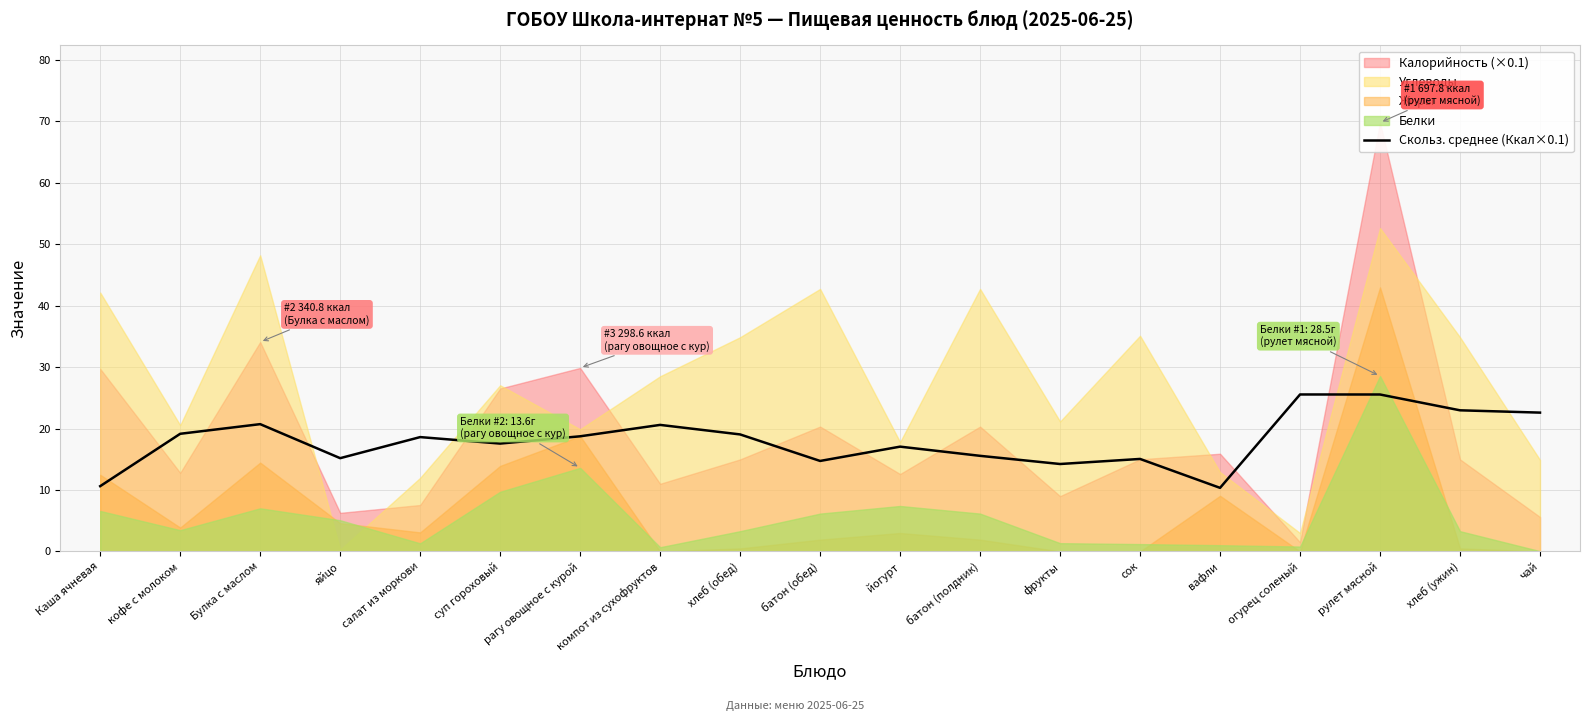

What position from the left is хлеб (ужин)?

18